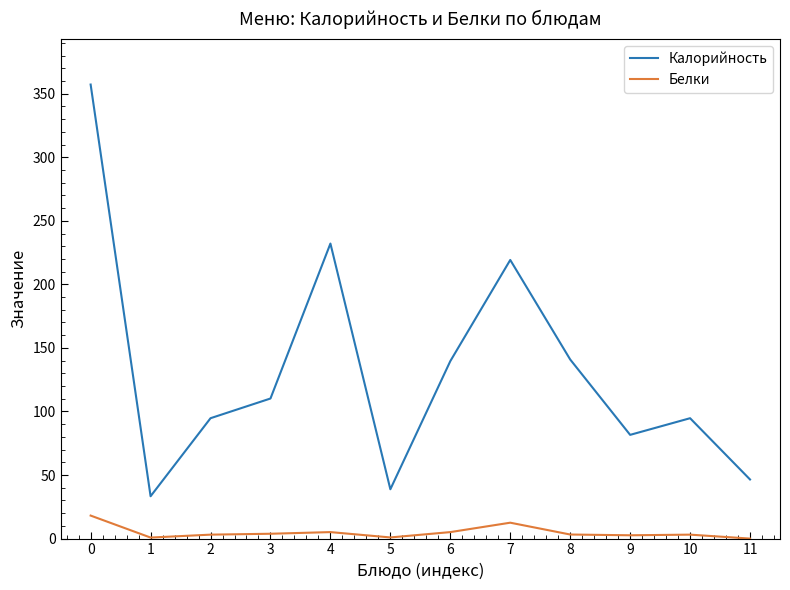

True or false: Белки has a value of 2.6 at 9.

True